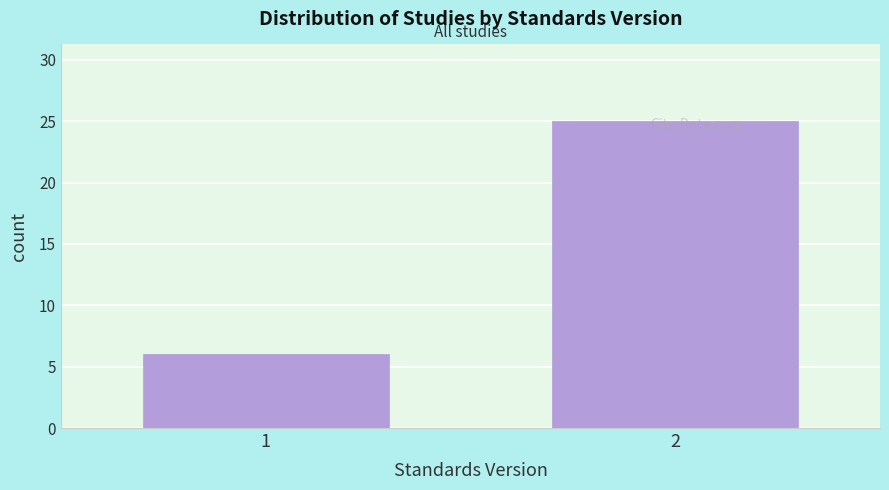

Is it true that the value at 2 is 37?

False